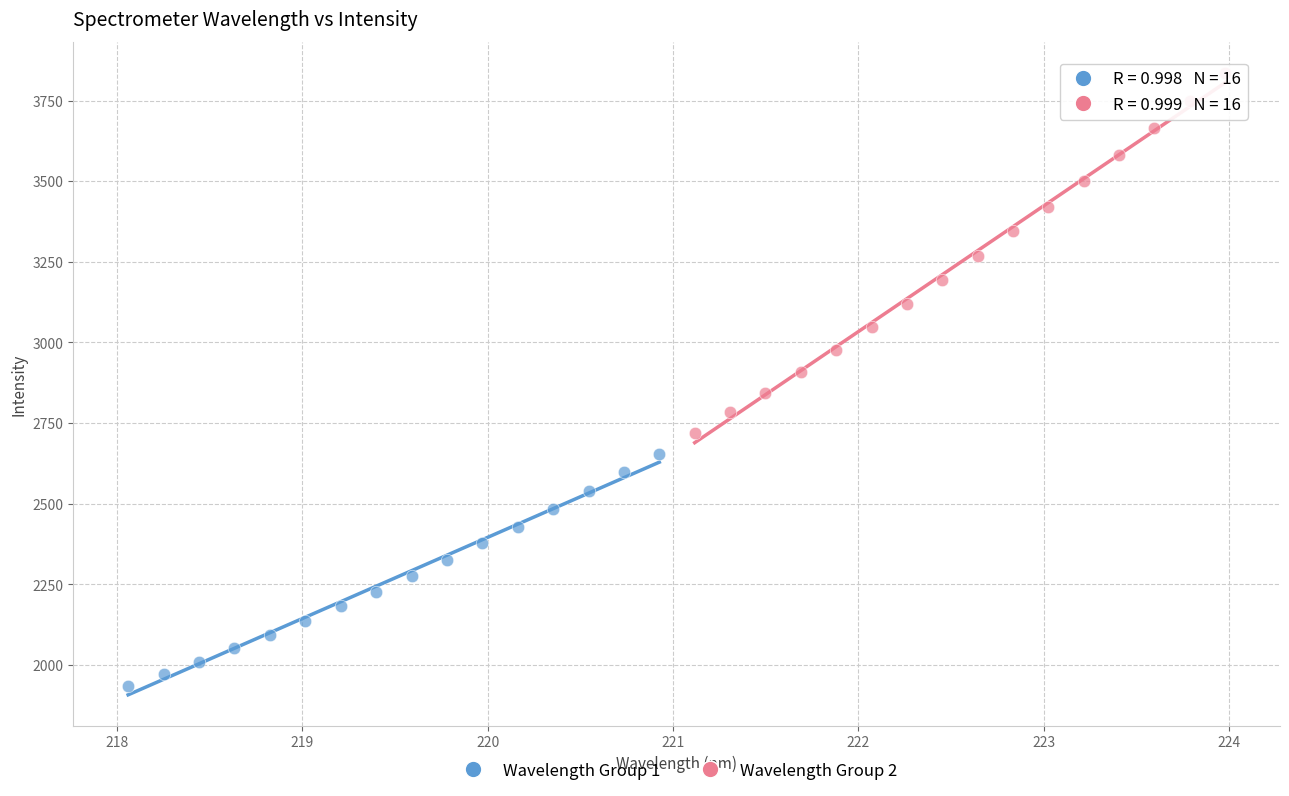

What are all the series names shown in the legend?

Wavelength Group 1, Wavelength Group 2